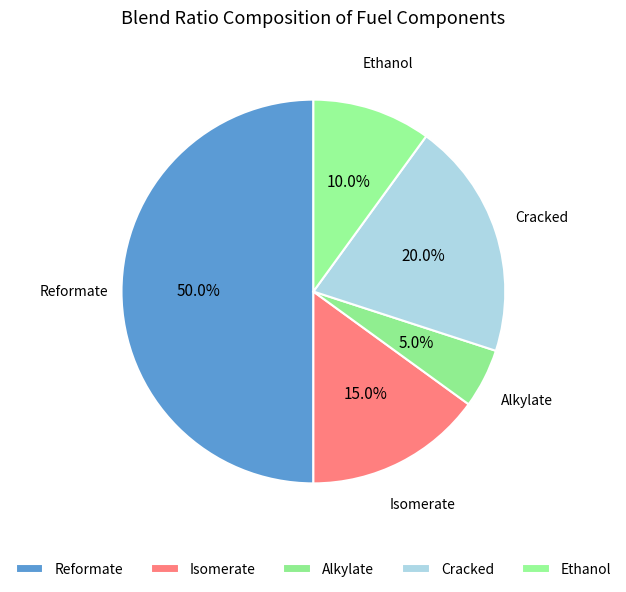

Combined, what portion of the pie is Cracked and Reformate?

70.0%